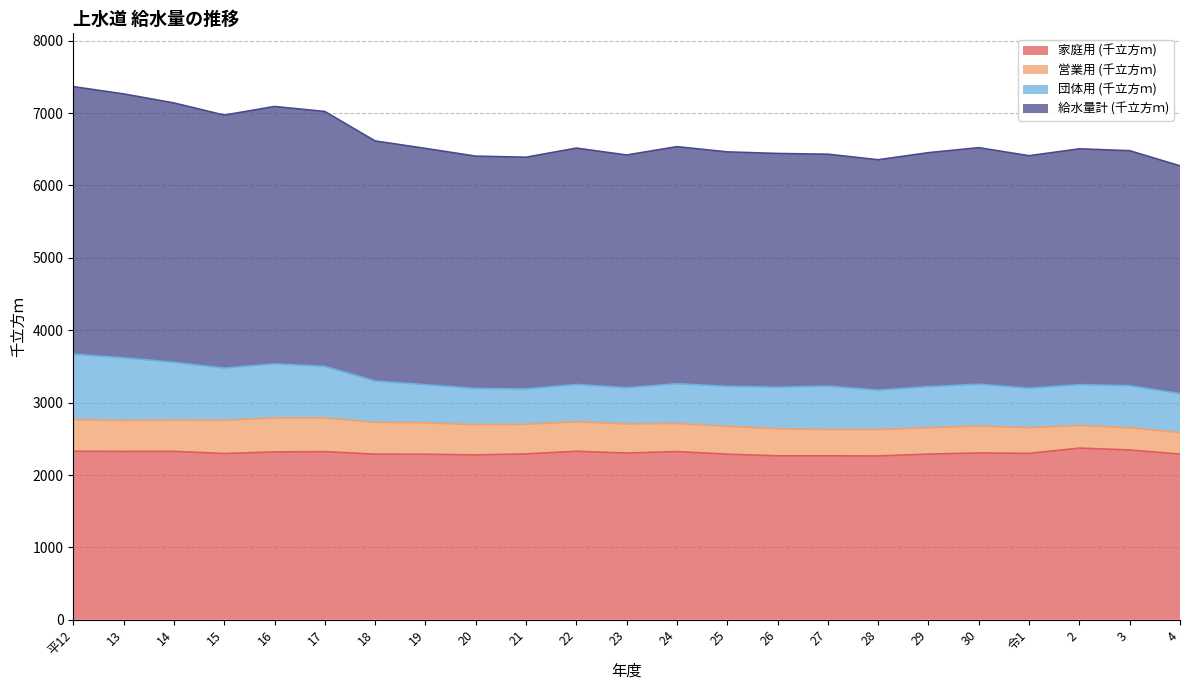

In 給水量計 (千立方ｍ), how many points are higher than both neighbors (excluding endpoints)?

5